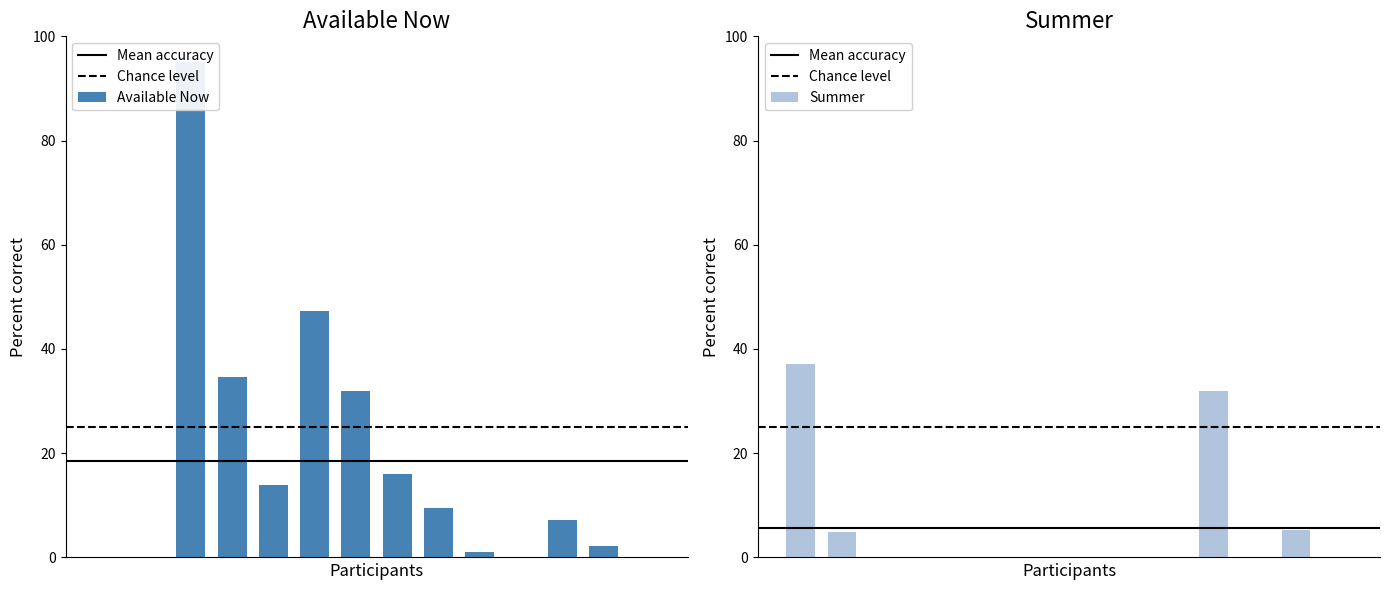

What is the average value of the summer series?

5.7